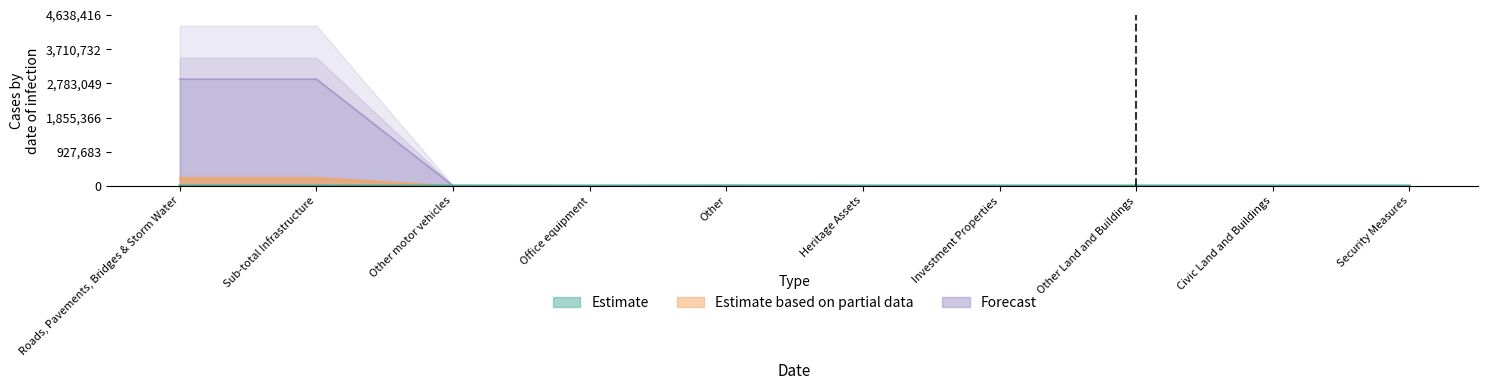

True or false: Estimate has a value of 0.0 at Office equipment.

False